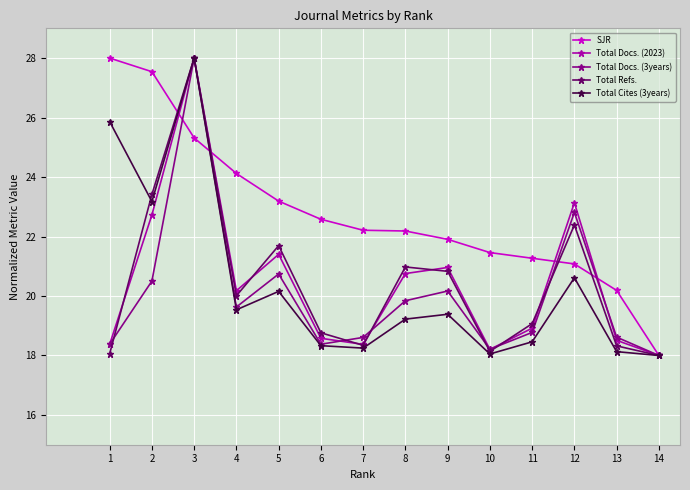

What is the smallest value displayed?

18.0